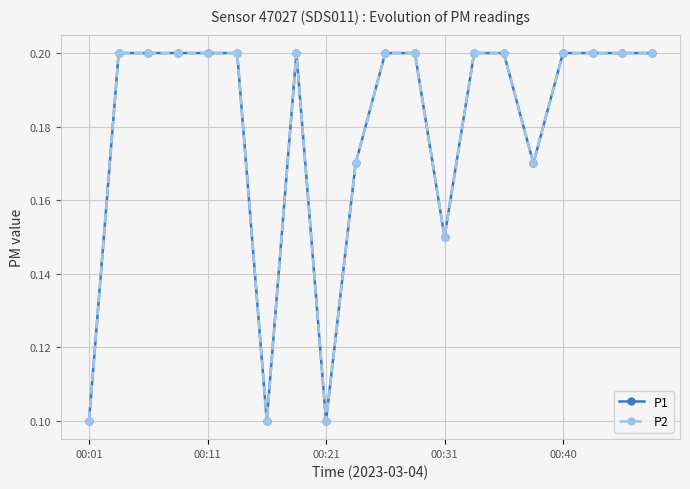

Is this an area chart (filled region under the line)?

No